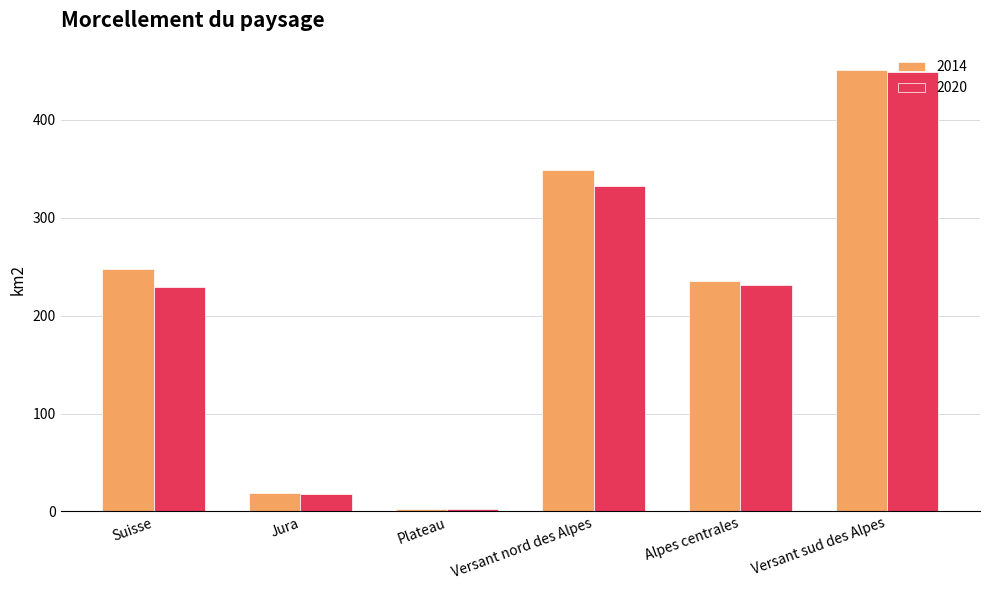

Reading left to right, list all the values displayed in this chart.

2014: 247.5	18.4	2.8	348.9	235.8	450.9
2020: 229.0	17.5	2.7	332.7	231.6	449.2